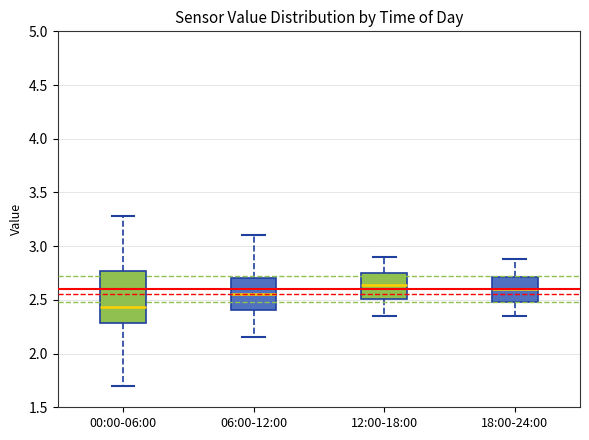

Which box's median line is the lowest?

00:00-06:00